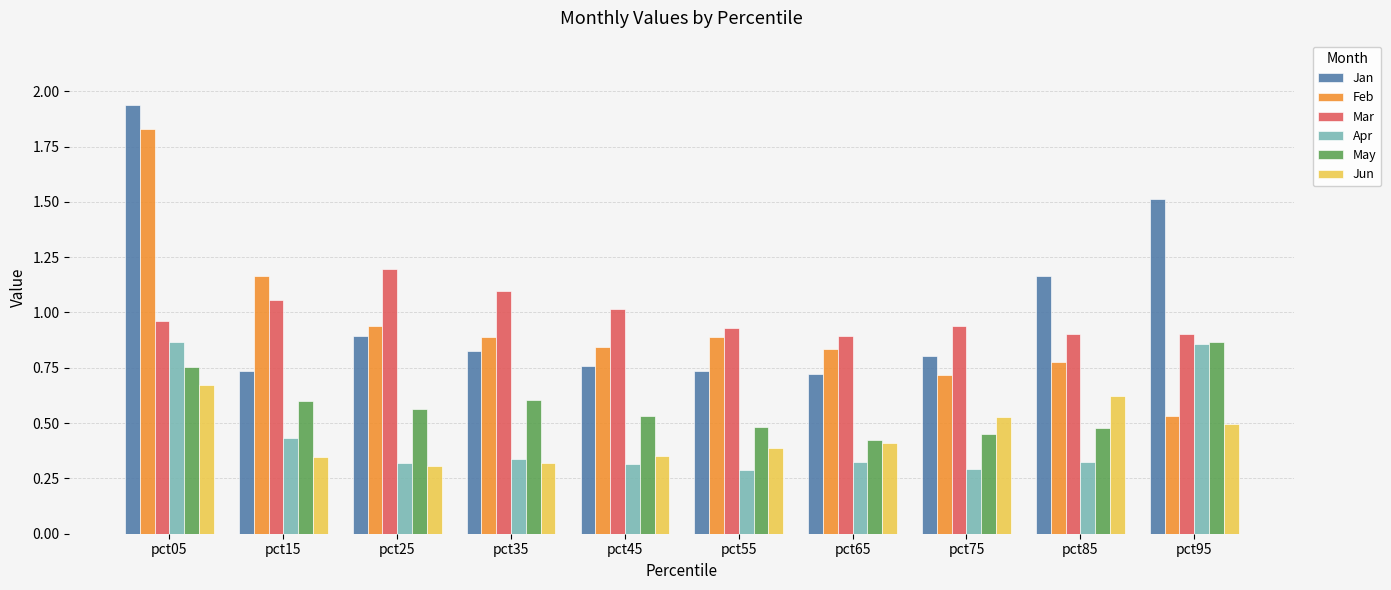

Which category has the highest value in the May series?

pct95